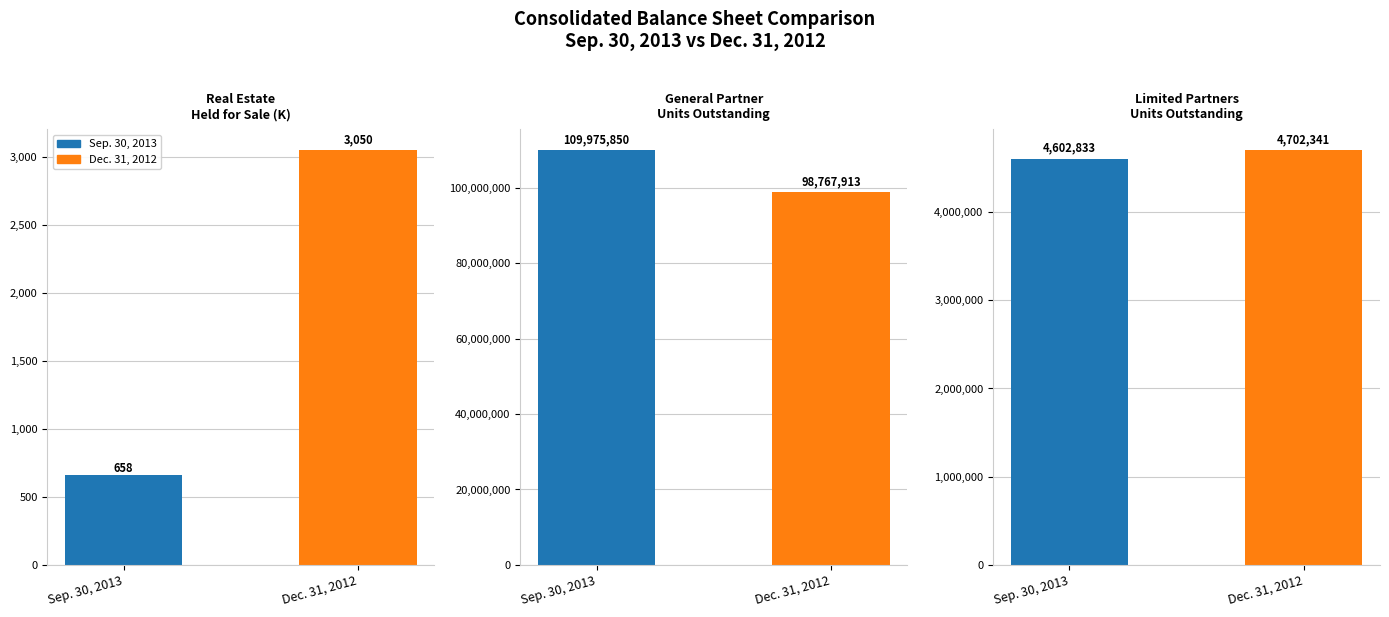

Rank the series by their maximum value, from lowest to highest.

Dec. 31, 2012, Sep. 30, 2013